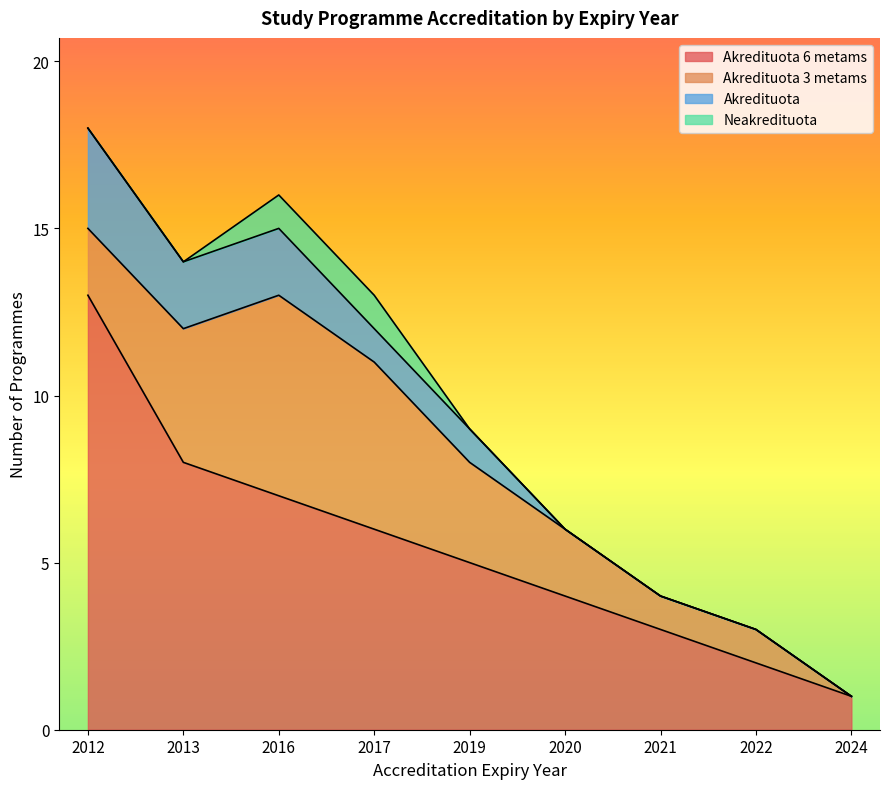

Where is Neakredituota nearest to the value 0?

2012